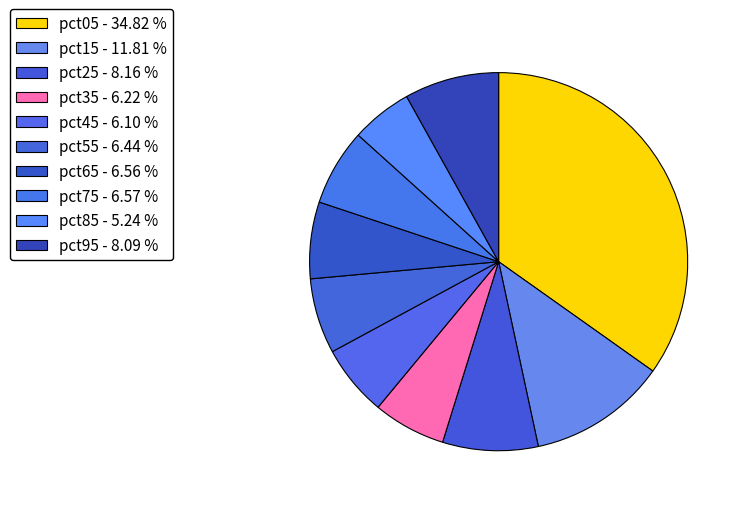

Is the sum of pct55 and pct35 greater than half?

No